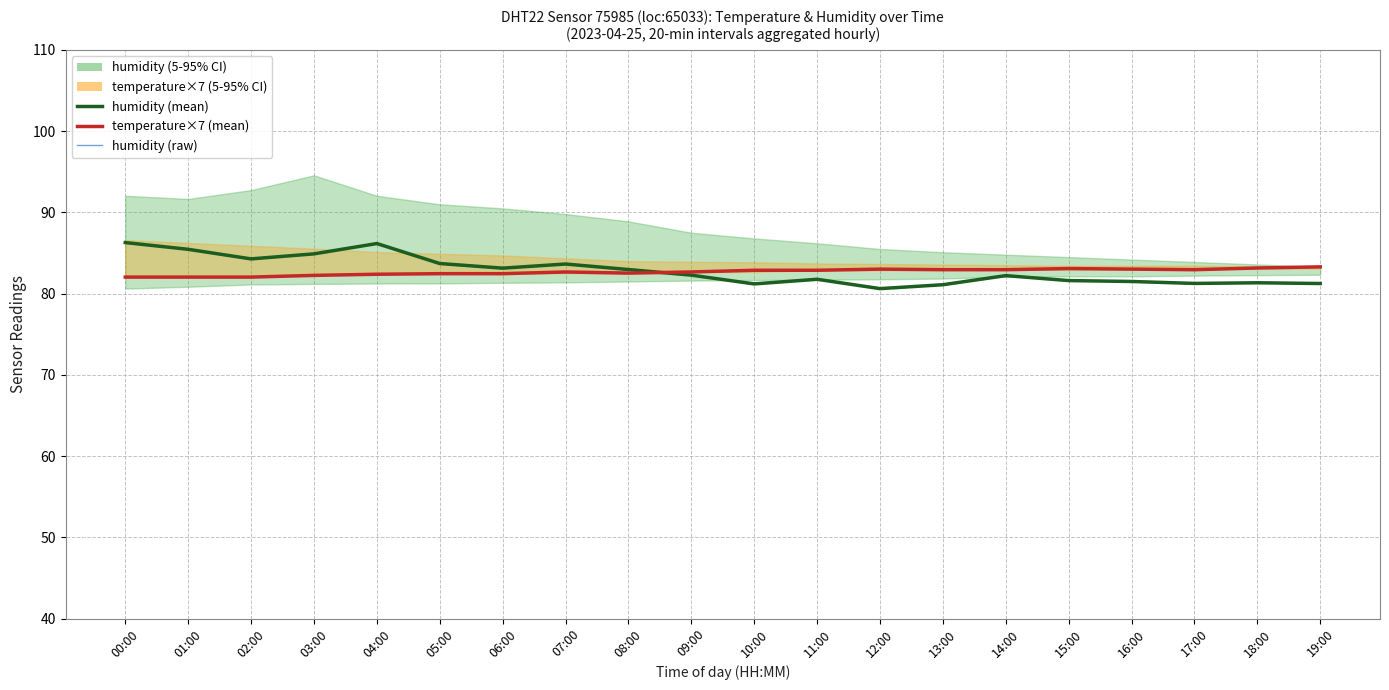

What is the maximum value shown in the chart?

86.3